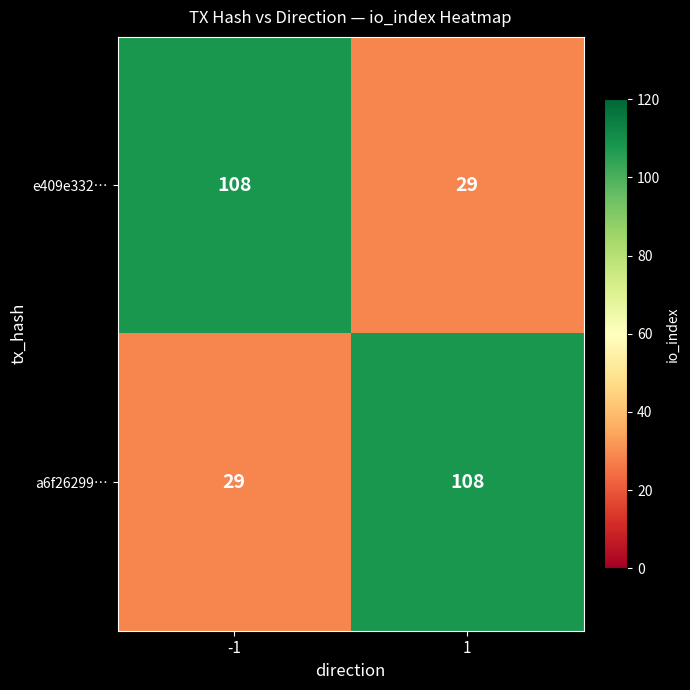

What is the spread (max minus min) of values at -1?

79